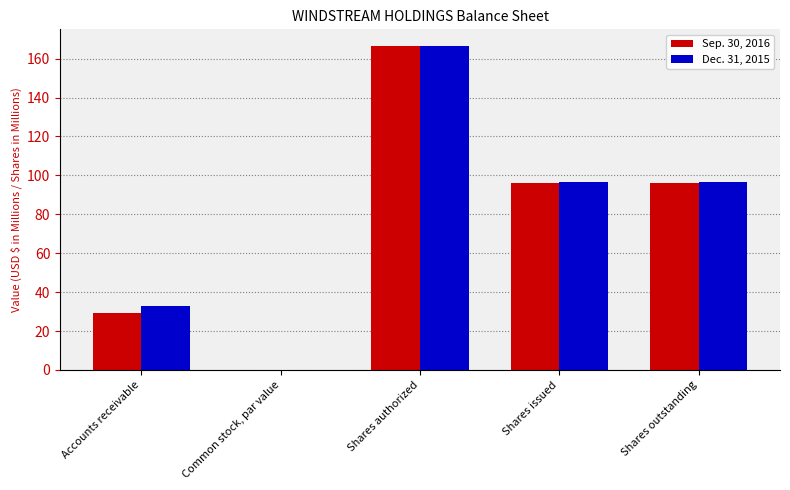

At which category is the sum across all series the highest?

Shares authorized